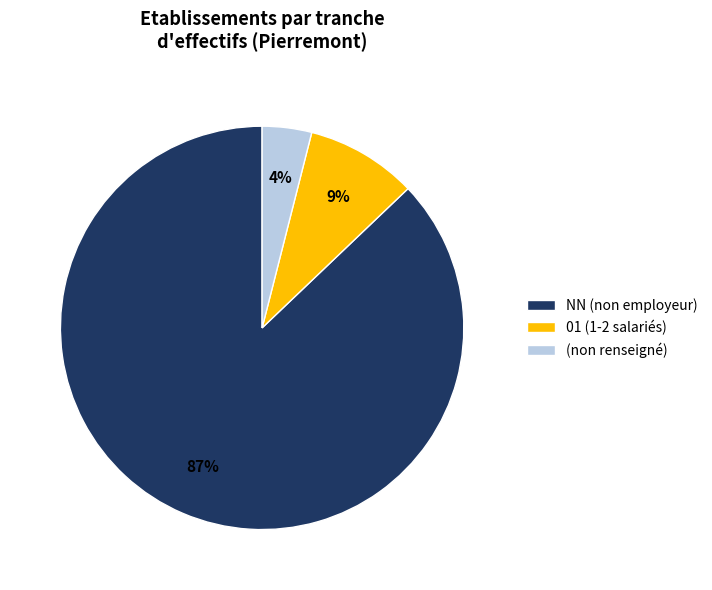

Which has a higher value, 01 (1-2 salariés) or NN (non employeur)?

NN (non employeur)